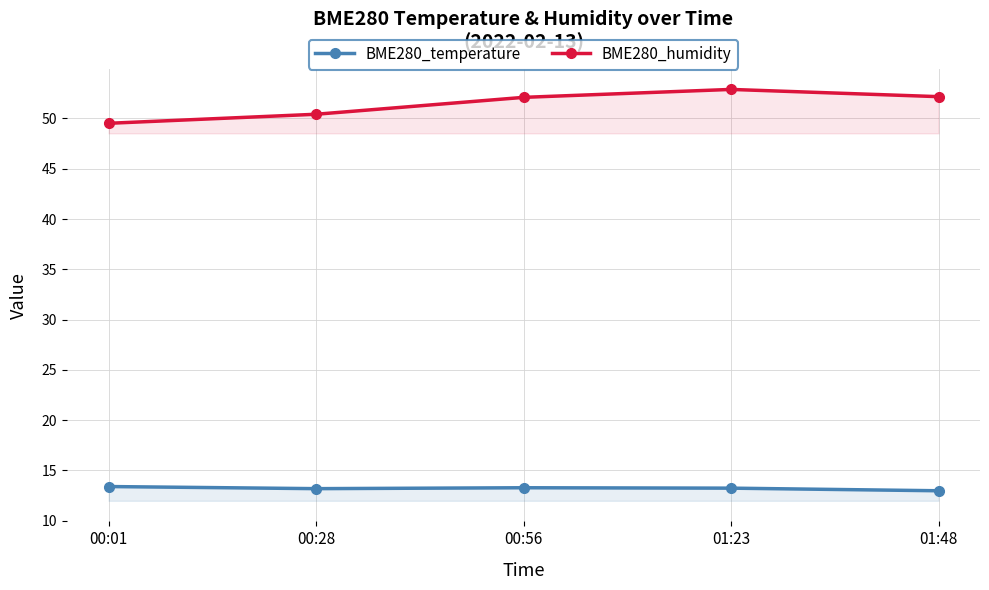

Rank the categories by BME280_temperature value from lowest to highest.

01:48, 00:28, 01:23, 00:56, 00:01